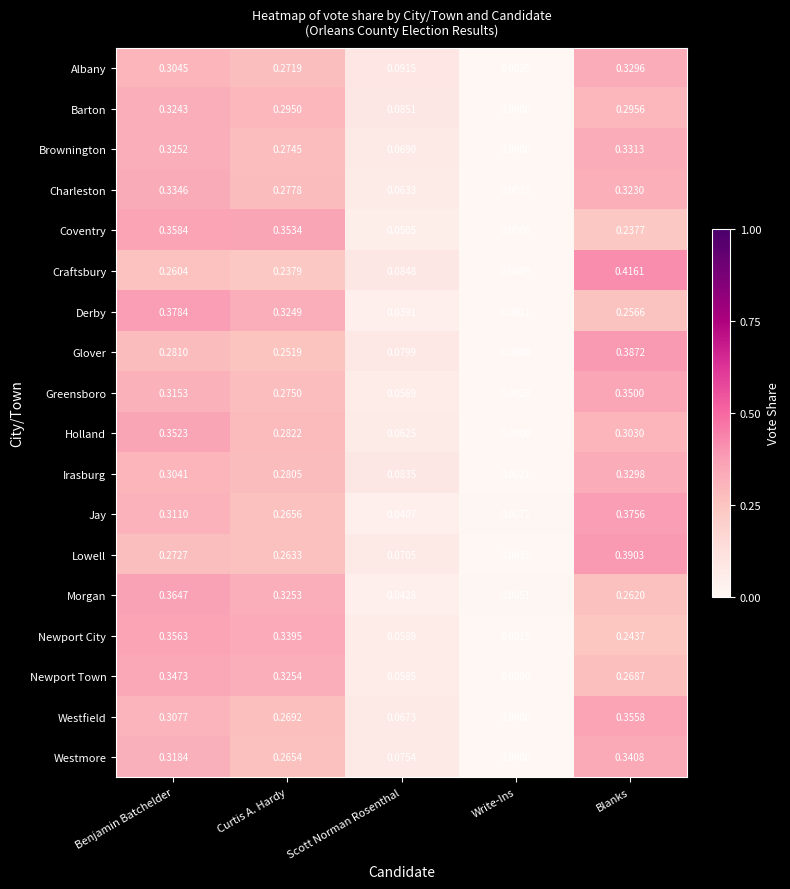

Which series has the widest spread of values?

Craftsbury